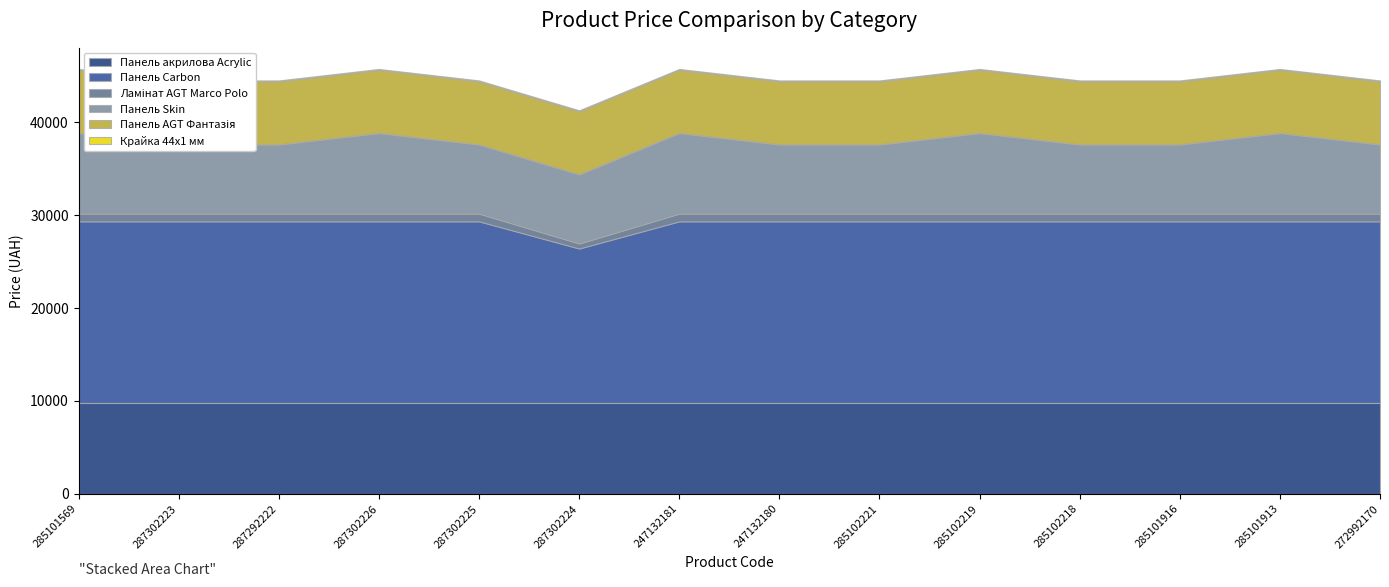

What is the highest value of the Панель акрилова Acrylic series?

9775.5